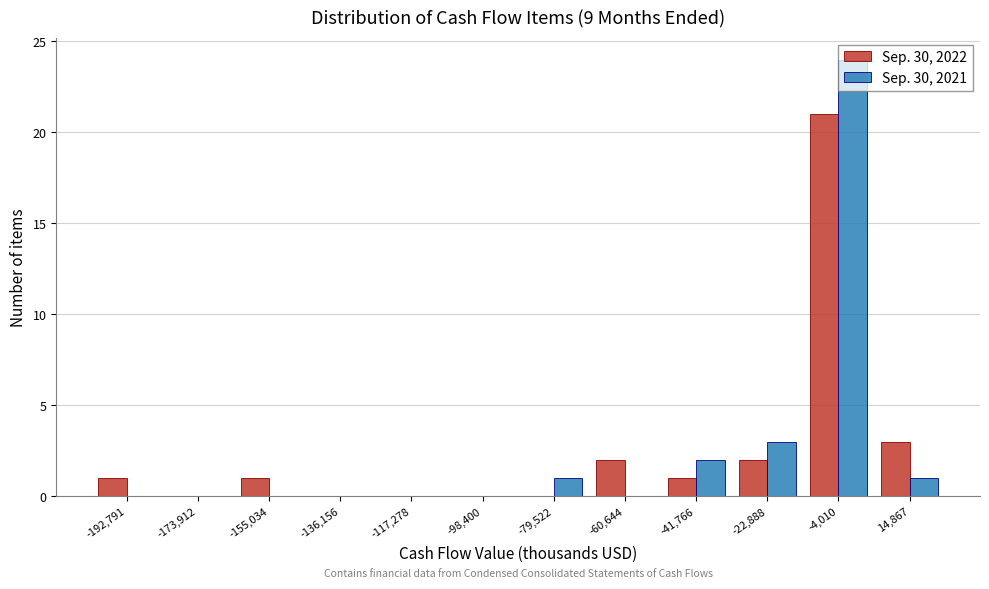

Which category has the highest value in the Sep. 30, 2022 series?

-4,010